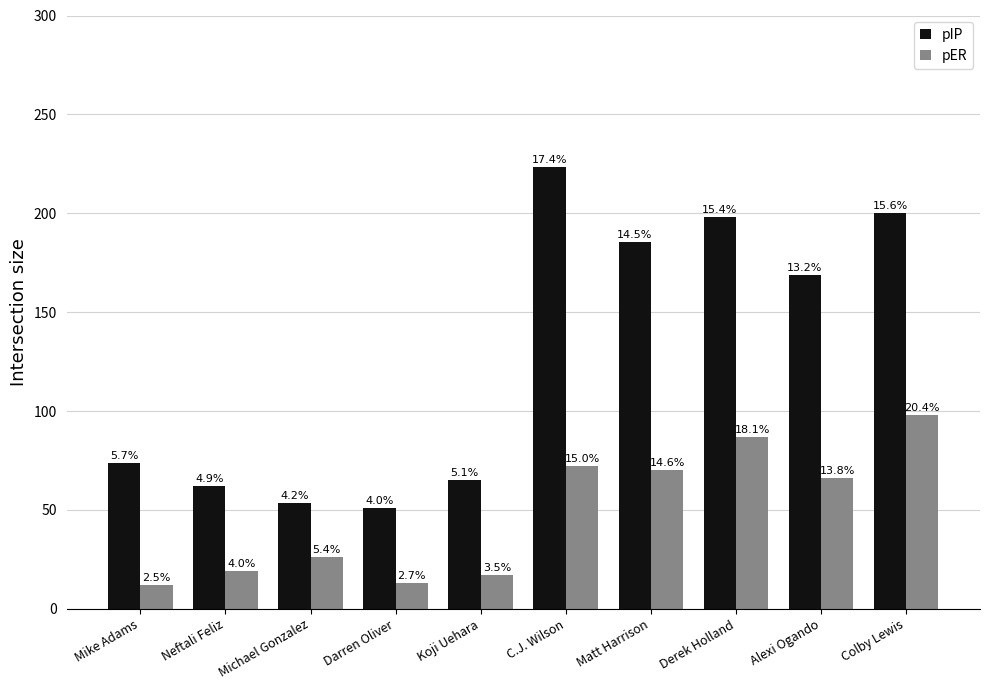

What are all the series names shown in the legend?

pIP, pER